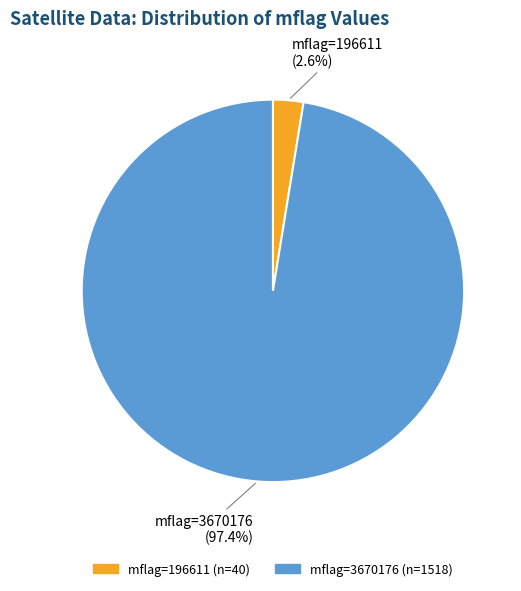

Is there any slice that represents more than half of the pie?

Yes